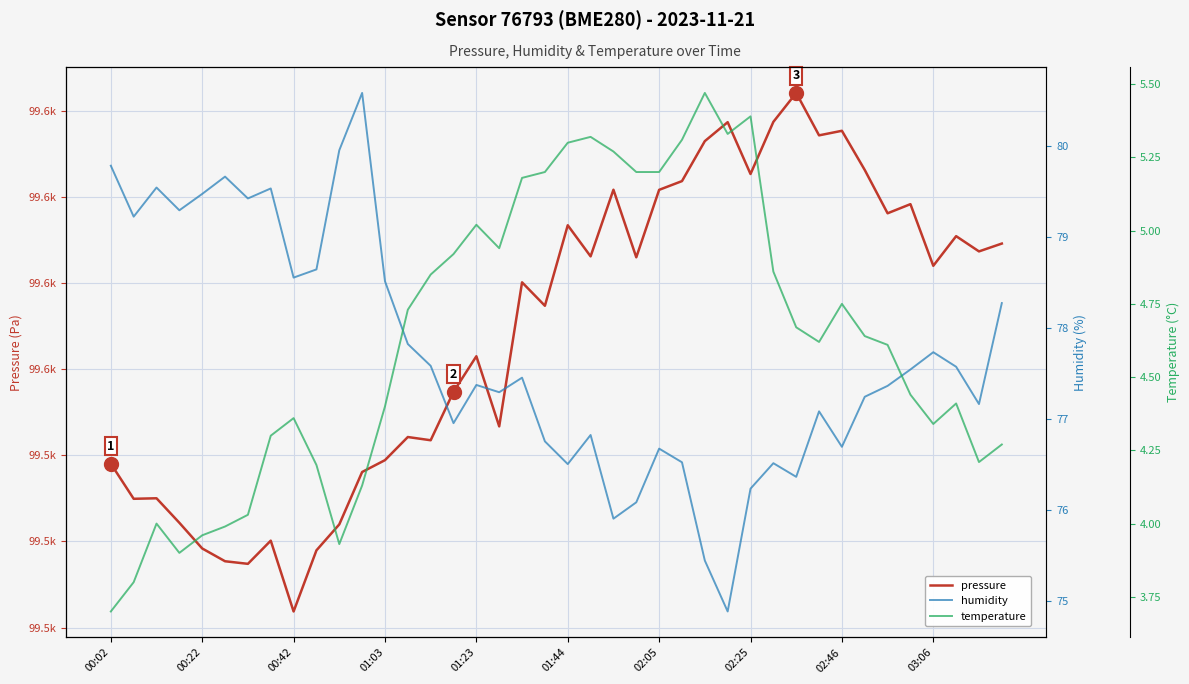

What is the difference between the maximum and minimum values in the temperature series?

1.8